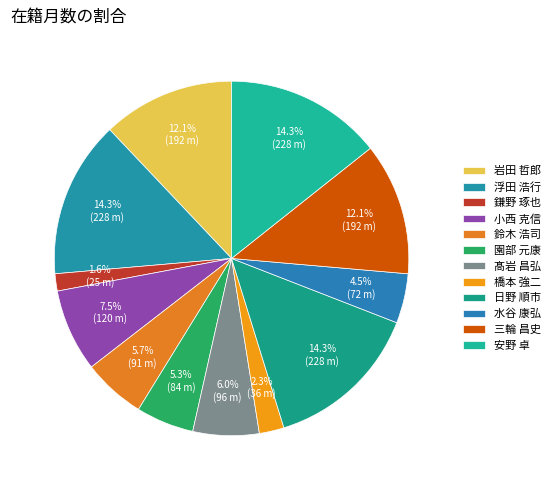

What percentage is the 浮田 浩行 slice, to the nearest percent?

14%